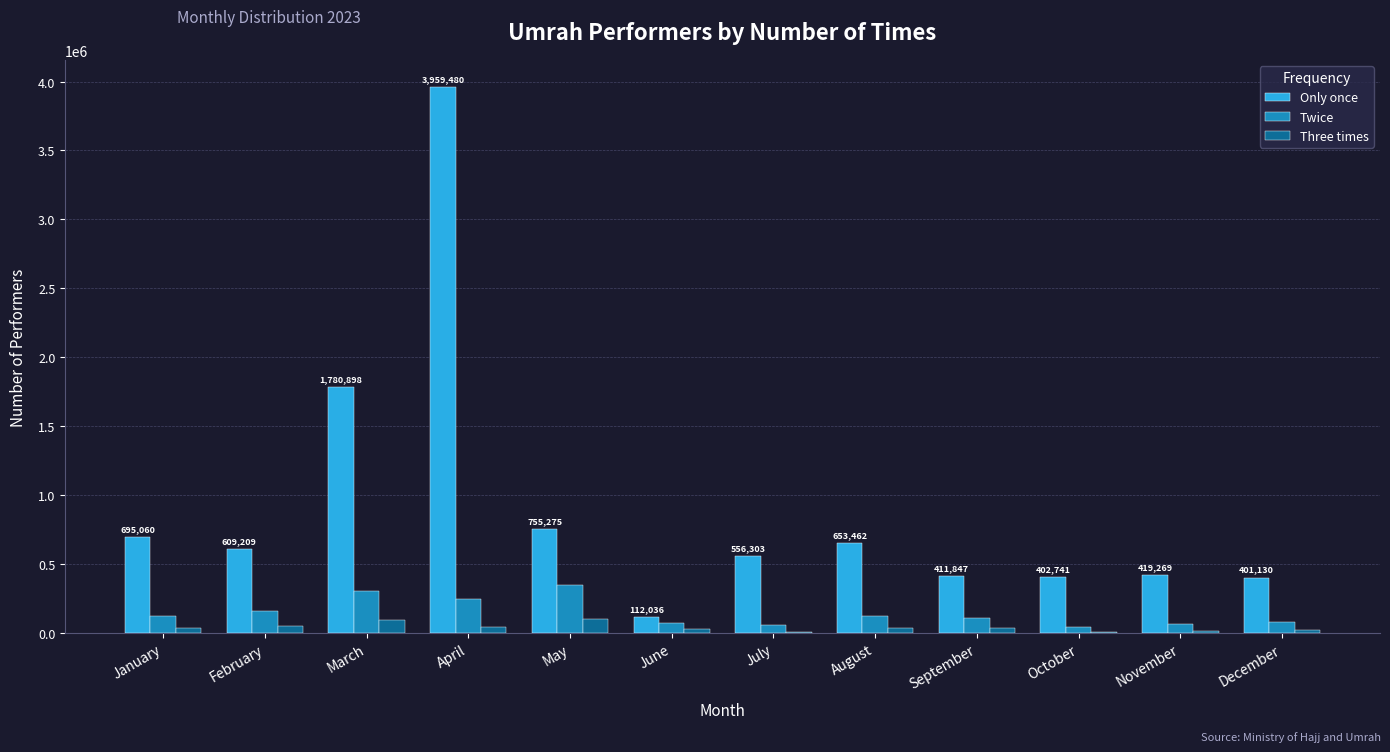

At which label is Only once closest to 2035758?

March